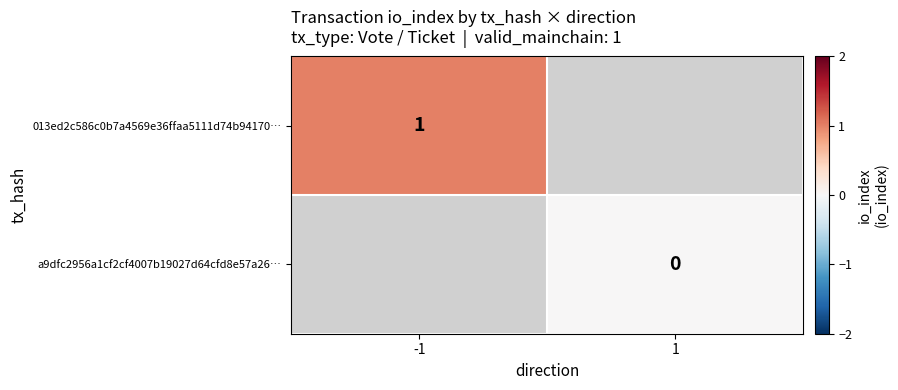

True or false: 013ed2c586c0b7a4569e36ffaa5111d74b94170… has a value of 0 at -1.

False